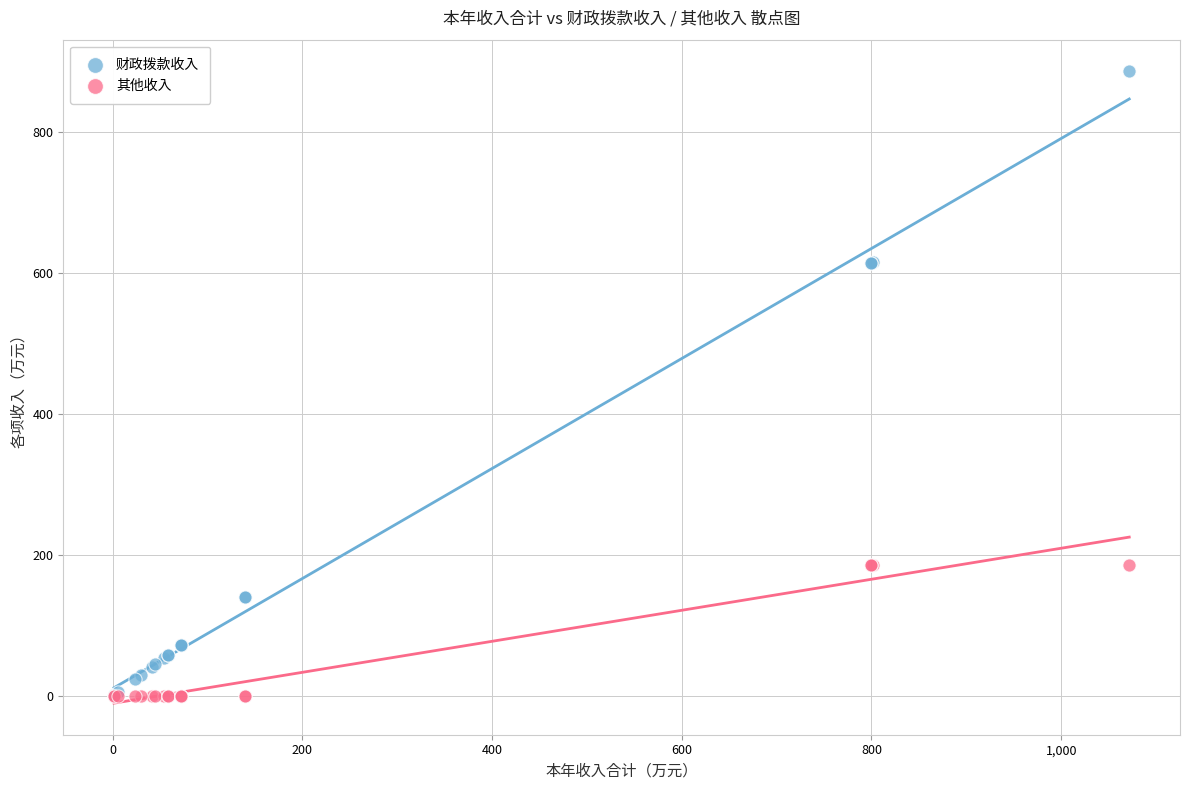

Which series reaches the maximum Y coordinate?

财政拨款收入